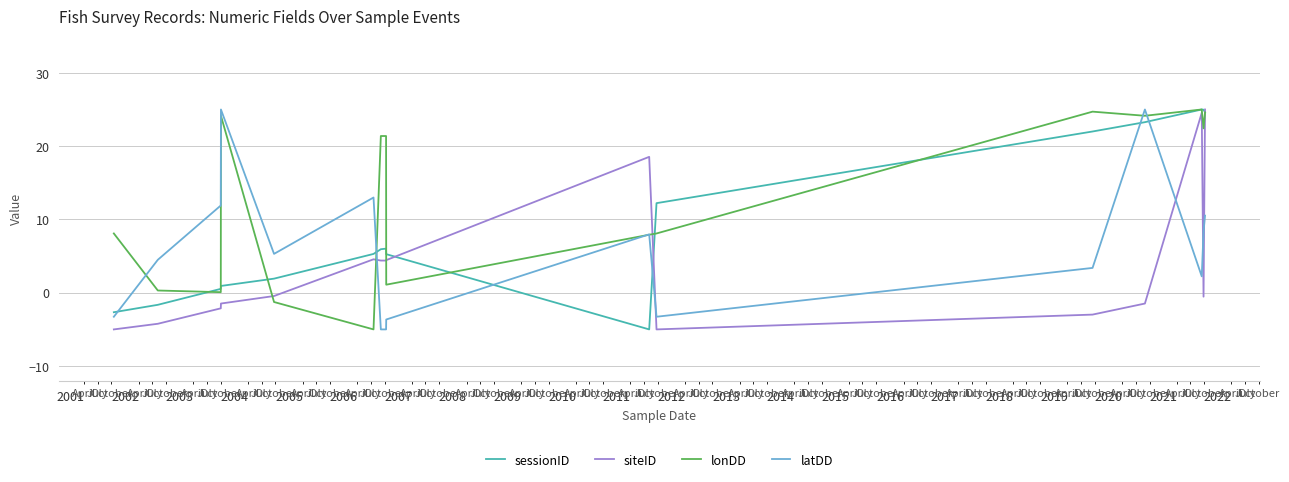

True or false: latDD and siteID cross at least once.

True